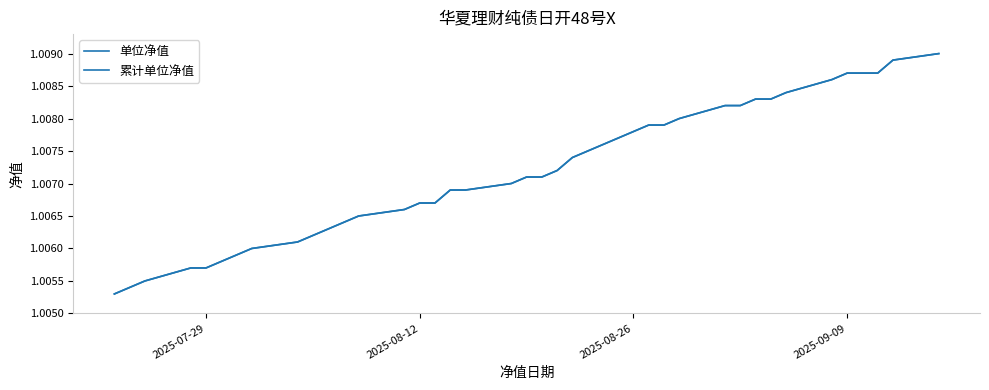

Is this an area chart (filled region under the line)?

No